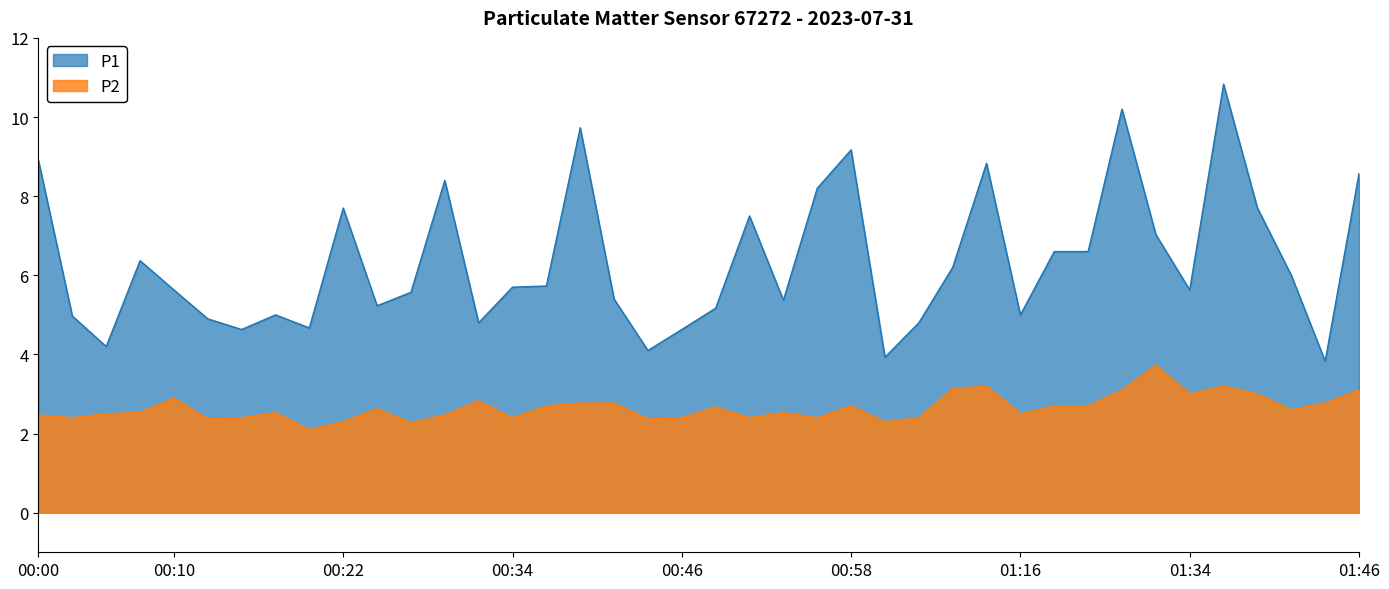

Is it true that P1 equals 9.2 at 00:58?

True